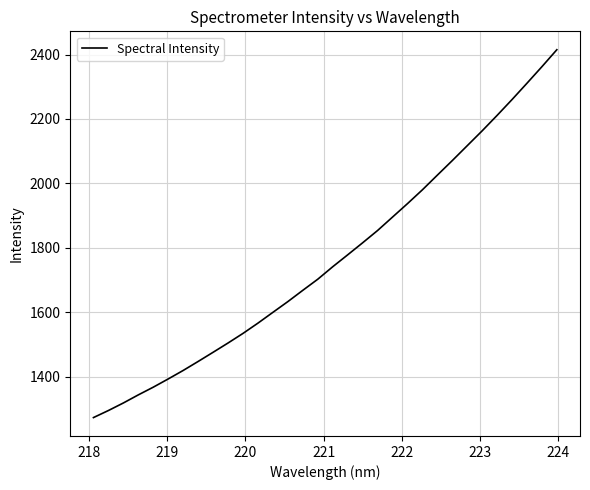

What is the maximum value shown in the chart?

2414.9